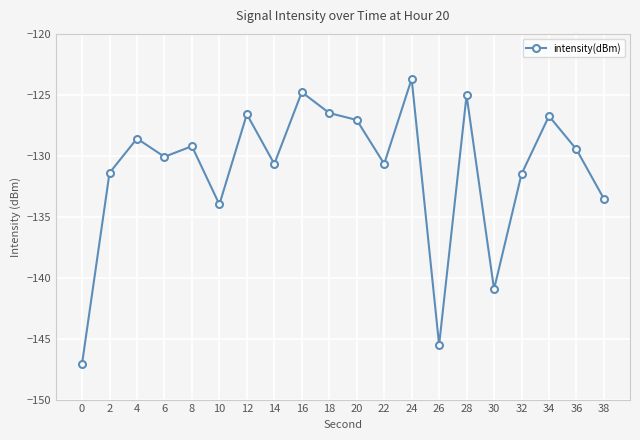

What is the difference between the values at 10 and 2?

2.6